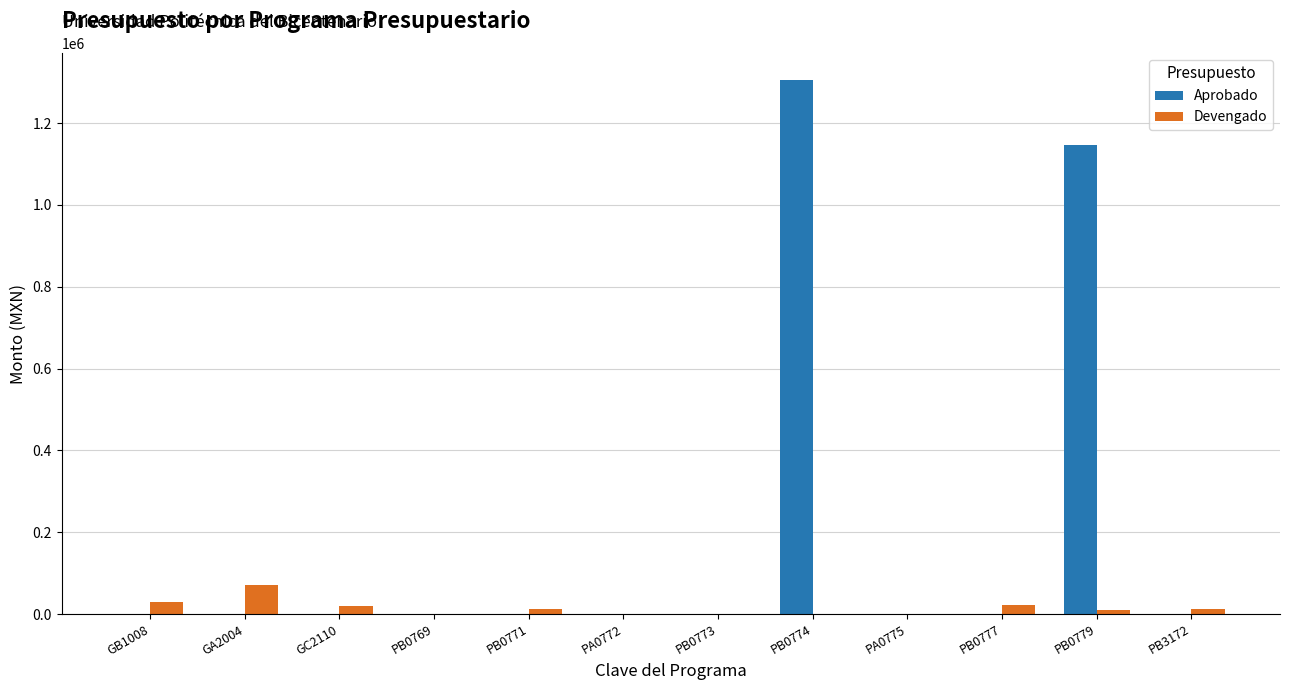

How many data points in Devengado are above 13400?

6